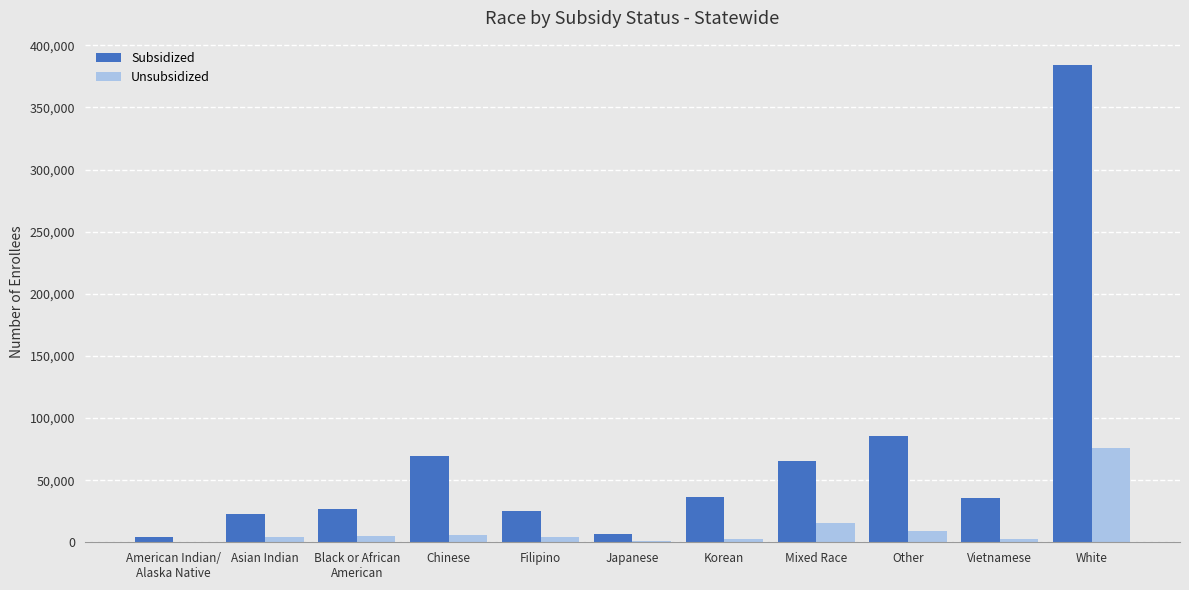

The Unsubsidized series shows 103491 at White. True or false?

False